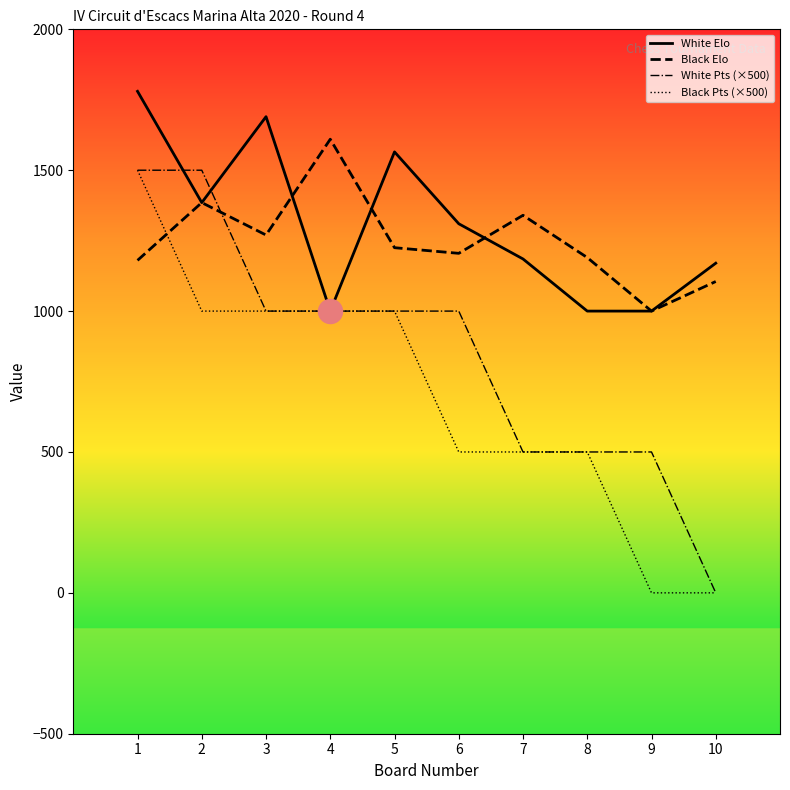

At how many categories does at least one series exceed 660?

10